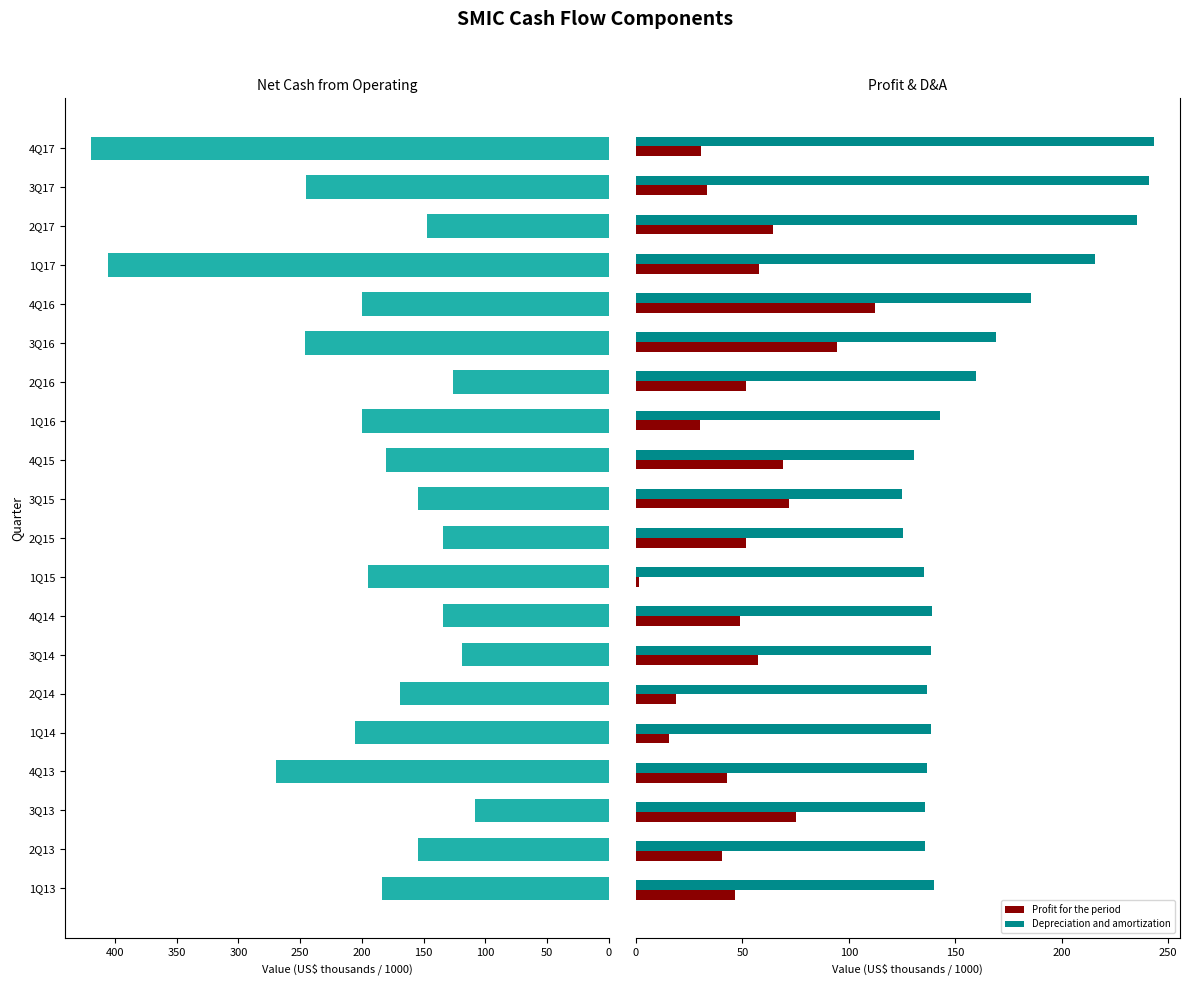

What is the average value of the Depreciation and amortization series?

160.5